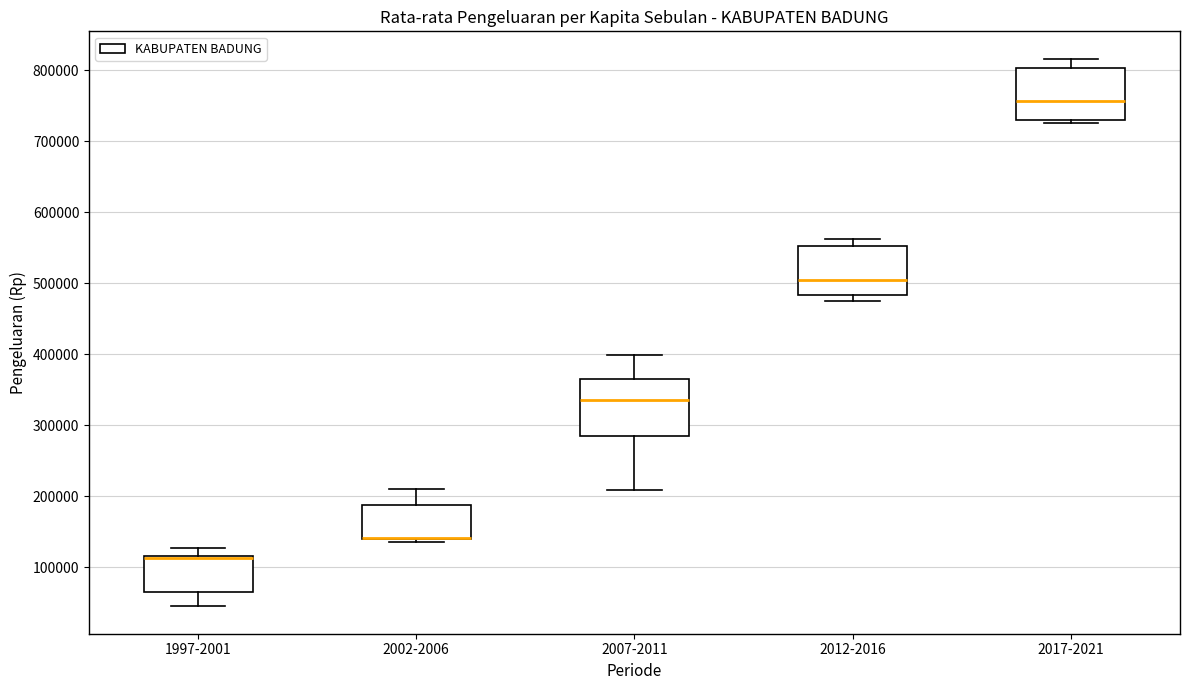

Where does the lower whisker of the box for 1997-2001 end on the y-axis? The values are not printed on the chart, so give them approximately, as read against the axis.

50000